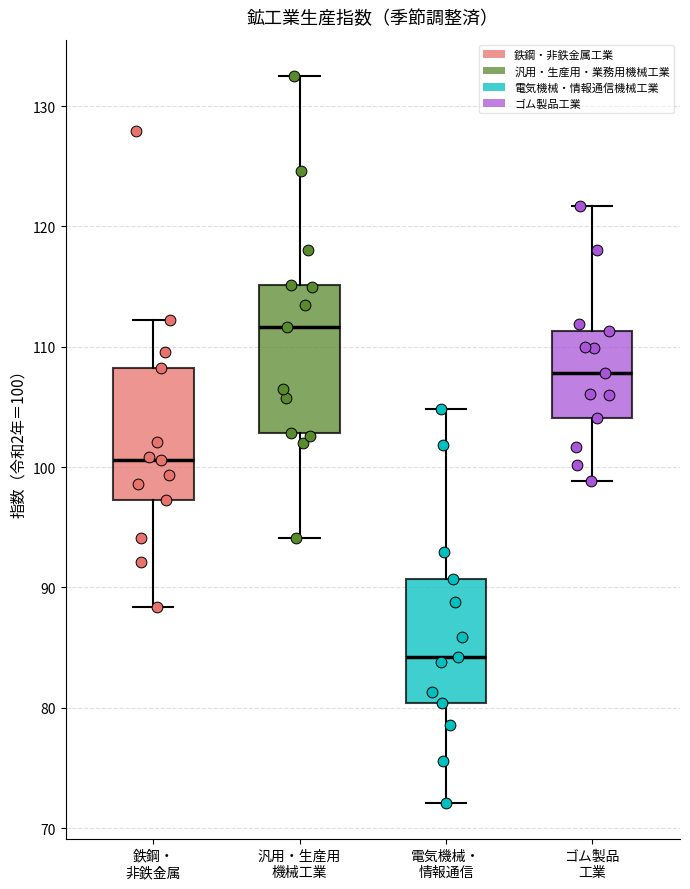

Reading left to right, transcribe this box plot: for each box, give where its median line is, the range the box spans, and where its two whiskers end, as read against the y-axis. The values are not printed on the chart, so give them approximately, as read against the axis.

鉄鋼・ 非鉄金属: median 101, box 97 to 108, whiskers 88 to 112
汎用・生産用 機械工業: median 112, box 103 to 115, whiskers 94 to 133
電気機械・ 情報通信: median 84, box 80 to 91, whiskers 72 to 105
ゴム製品 工業: median 108, box 104 to 111, whiskers 99 to 122